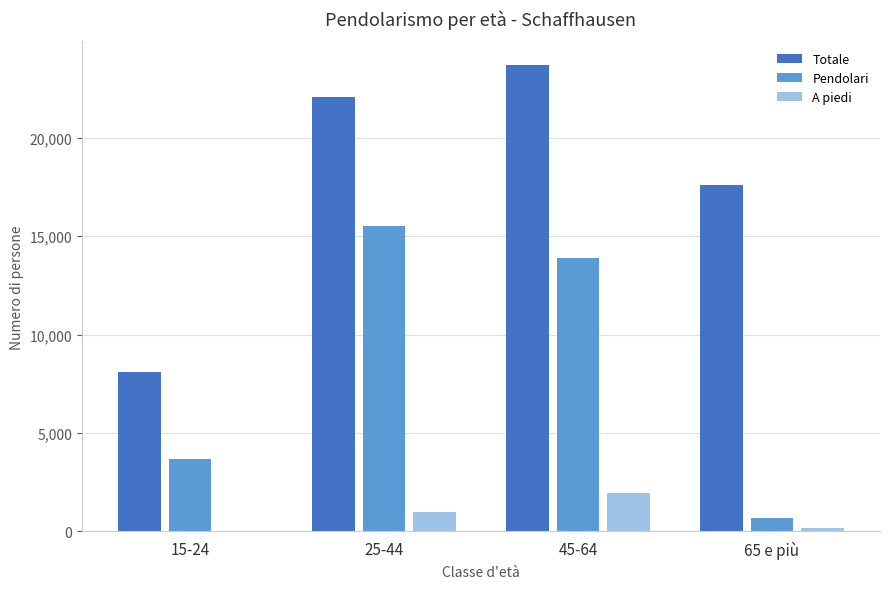

How many groups of bars are there?

4